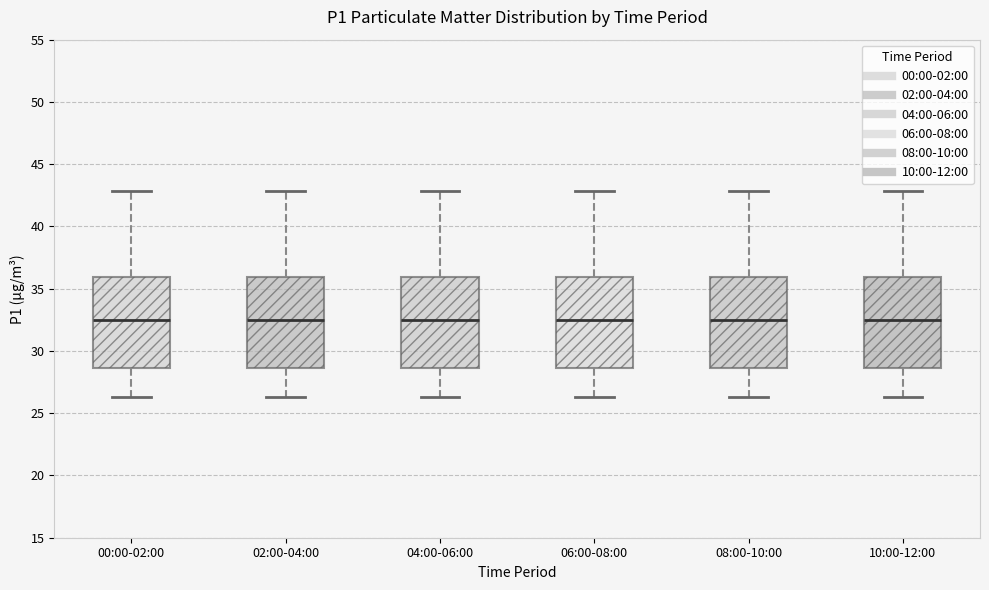

Reading left to right, read every box against the y-axis: the position of its median line, the range the box covers, and the ends of its whiskers. The values are not printed on the chart, so give them approximately, as read against the axis.

00:00-02:00: median 32.5, box 28.5 to 36.0, whiskers 26.5 to 43.0
02:00-04:00: median 32.5, box 28.5 to 36.0, whiskers 26.5 to 43.0
04:00-06:00: median 32.5, box 28.5 to 36.0, whiskers 26.5 to 43.0
06:00-08:00: median 32.5, box 28.5 to 36.0, whiskers 26.5 to 43.0
08:00-10:00: median 32.5, box 28.5 to 36.0, whiskers 26.5 to 43.0
10:00-12:00: median 32.5, box 28.5 to 36.0, whiskers 26.5 to 43.0